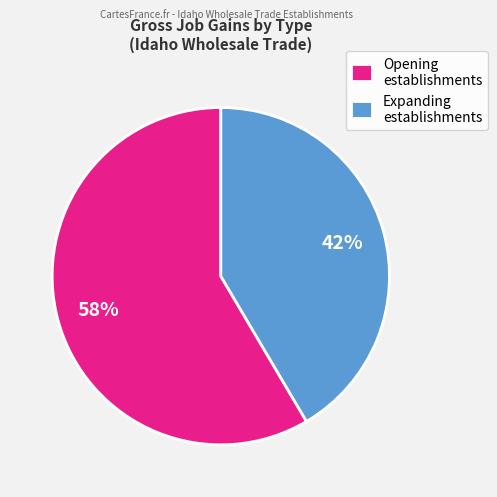

Is the sum of Opening establishments and Expanding establishments greater than half?

Yes